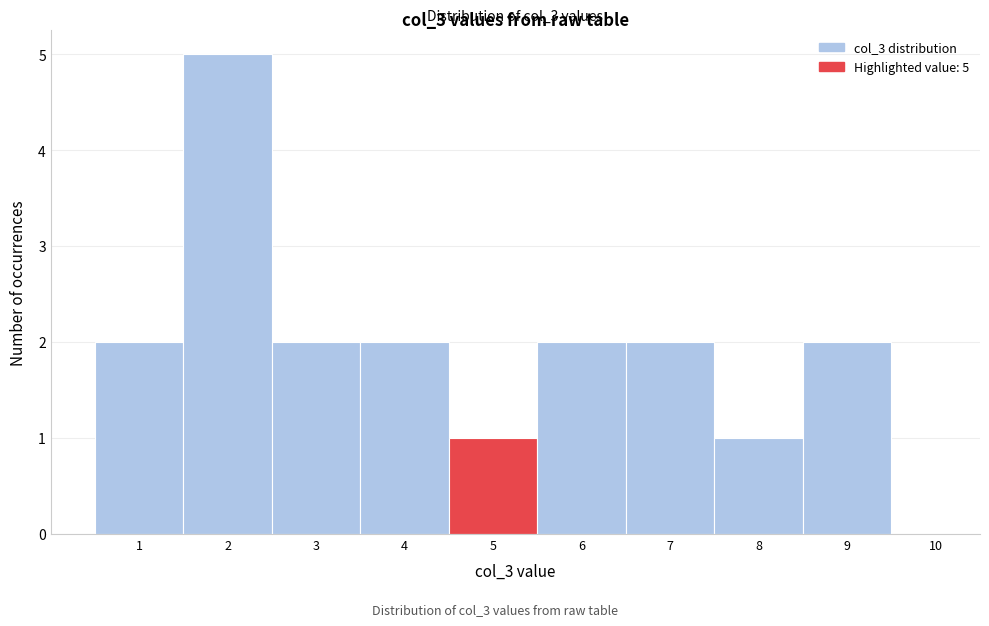

Which range on the x-axis has the tallest bar?

1.5 to 2.5